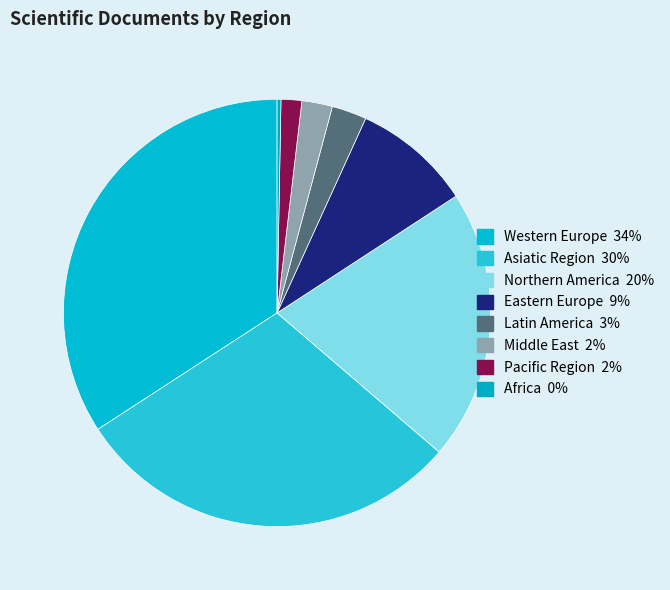

How many segments does this pie chart have?

8